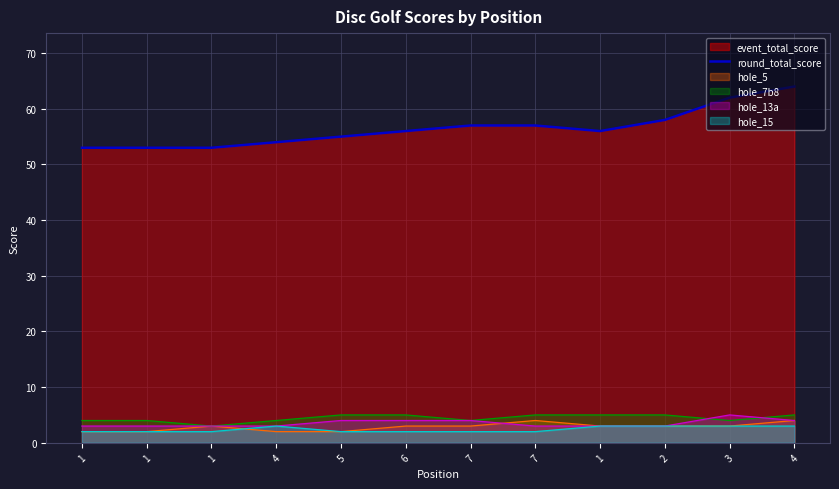

What is the value of the 3rd point from the left?

53